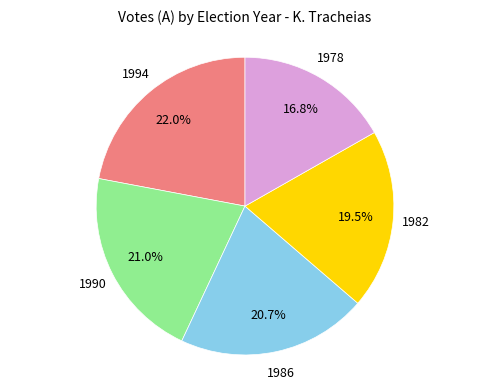

Does any single category account for the majority?

No